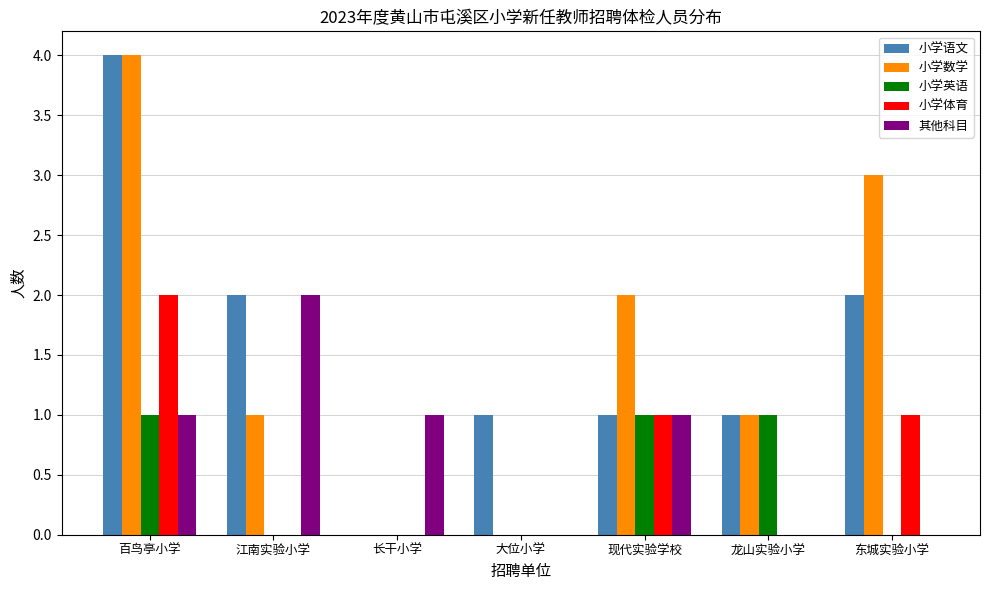

What is the sum of all 其他科目 values?

5